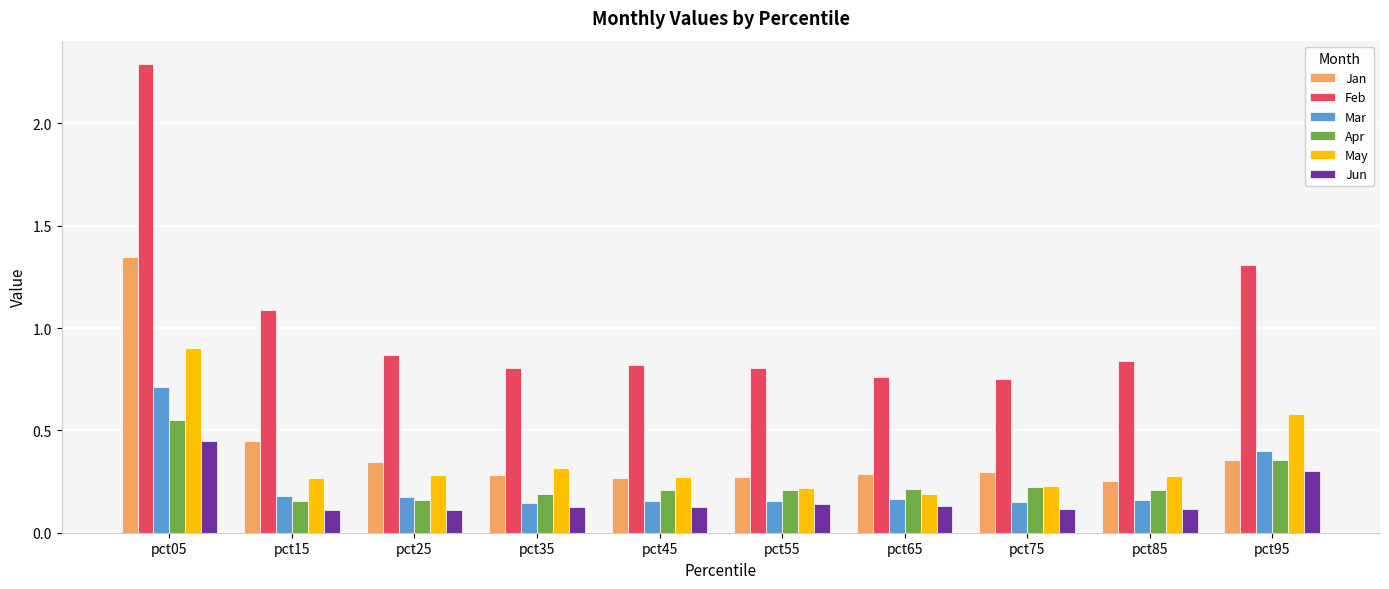

What are all the series names shown in the legend?

Jan, Feb, Mar, Apr, May, Jun